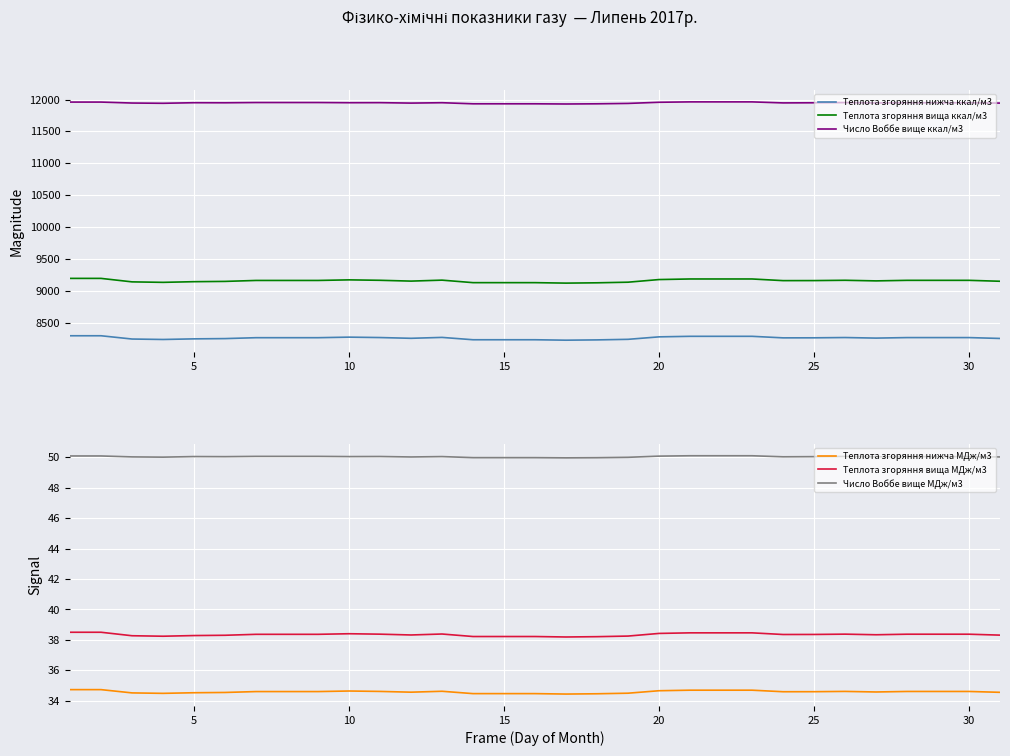

True or false: Теплота згоряння нижча ккал/м3 and Теплота згоряння вища ккал/м3 intersect in this chart.

False